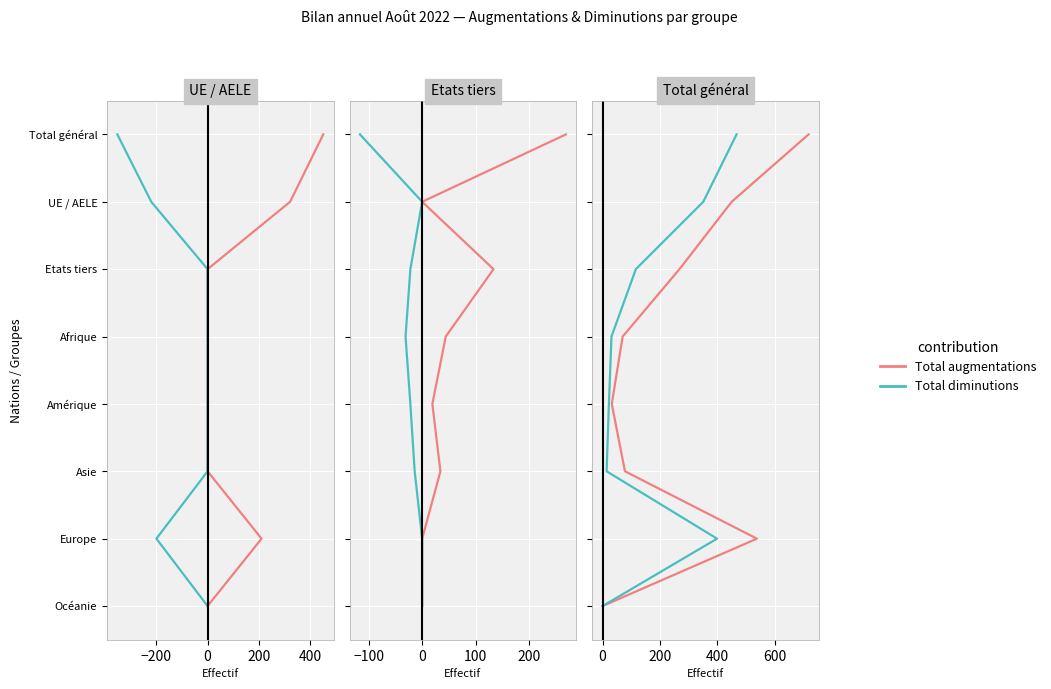

Count the Total diminutions values in the range 2 to 6.

5